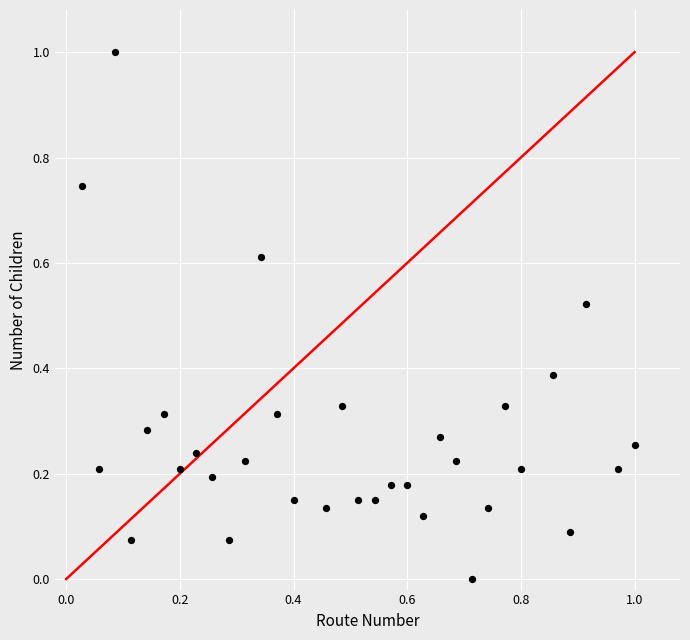

What is the range of X values (max minus min)?

1.0